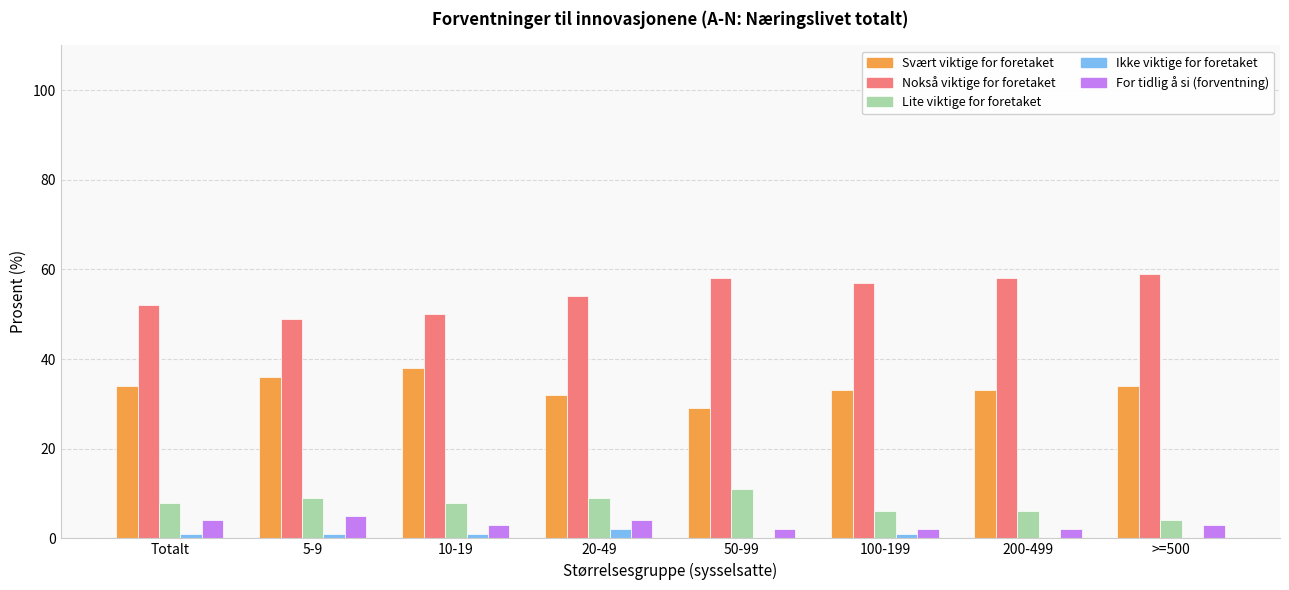

What is the spread (max minus min) of values at 50-99?

58